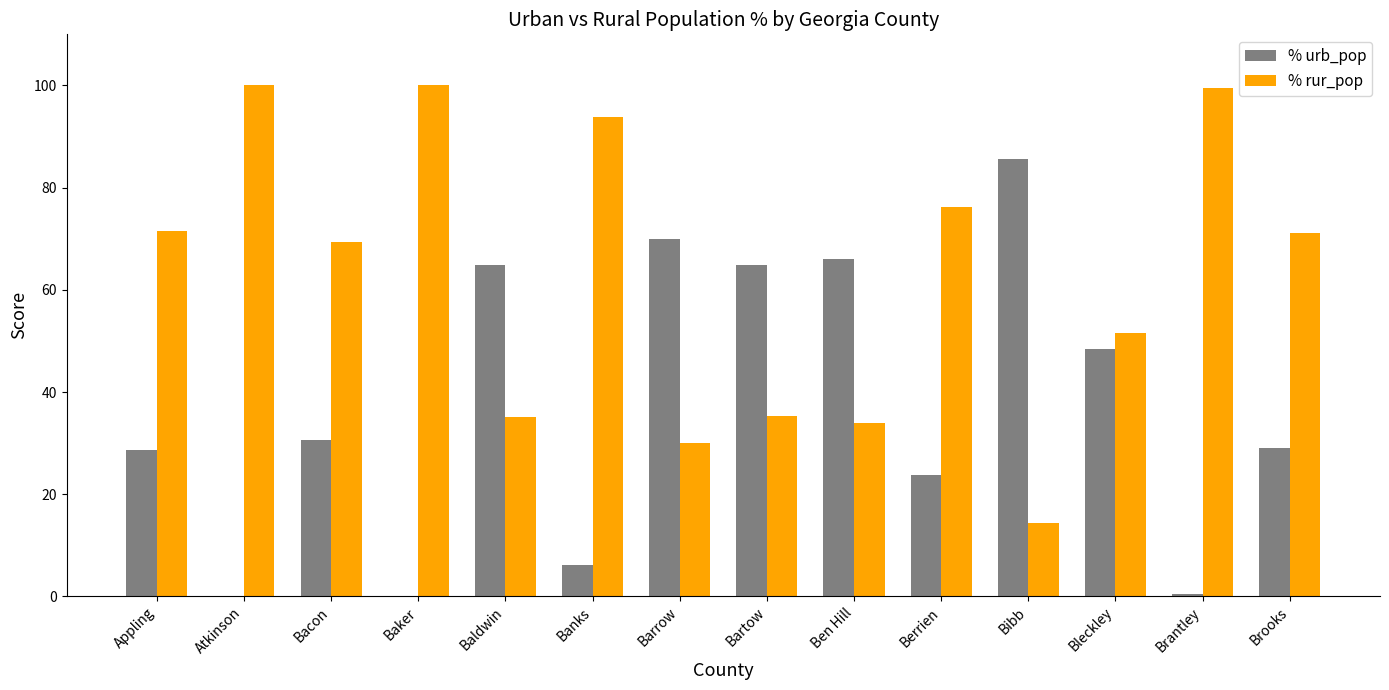

Count the number of data series in this chart.

2